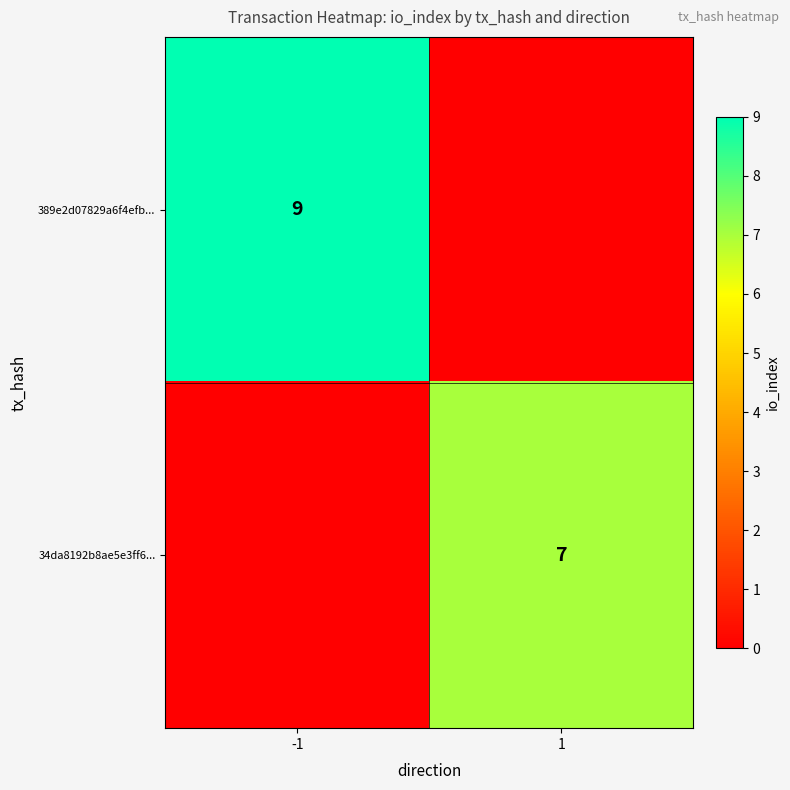

How many series are shown in this chart?

2